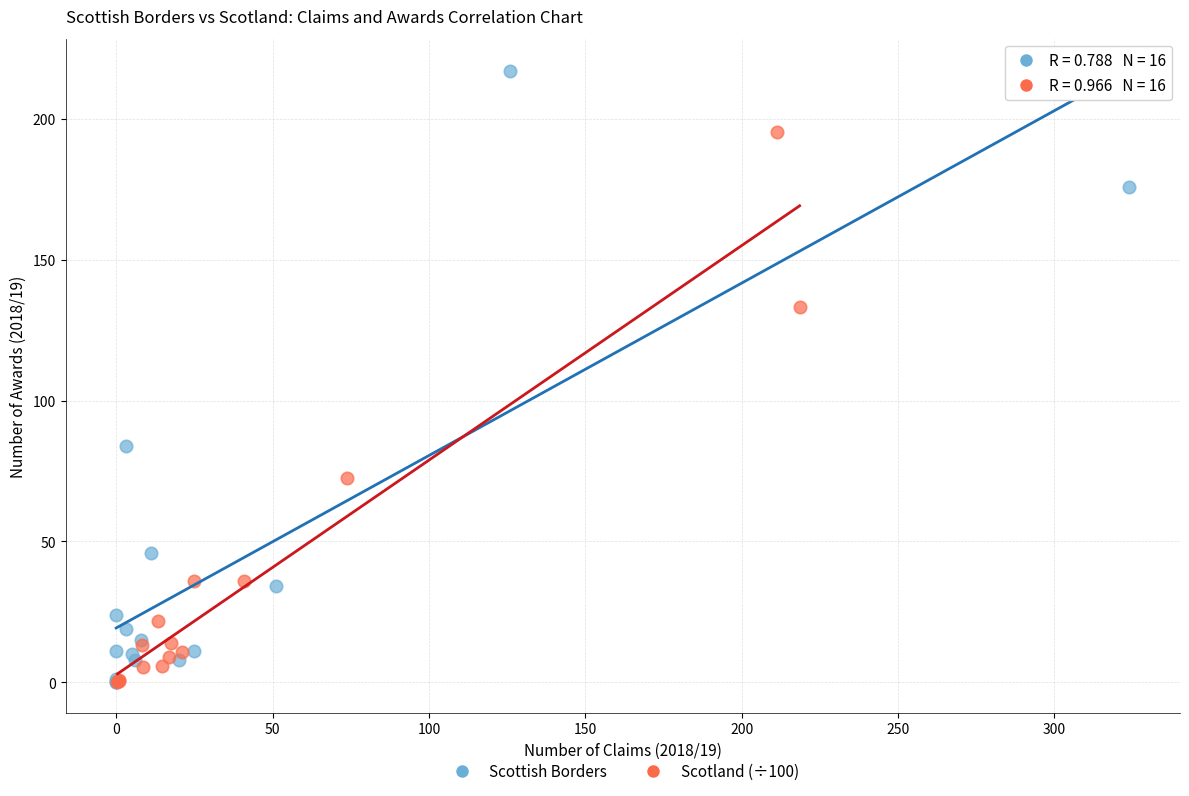

Which series reaches the maximum Y coordinate?

Scottish Borders